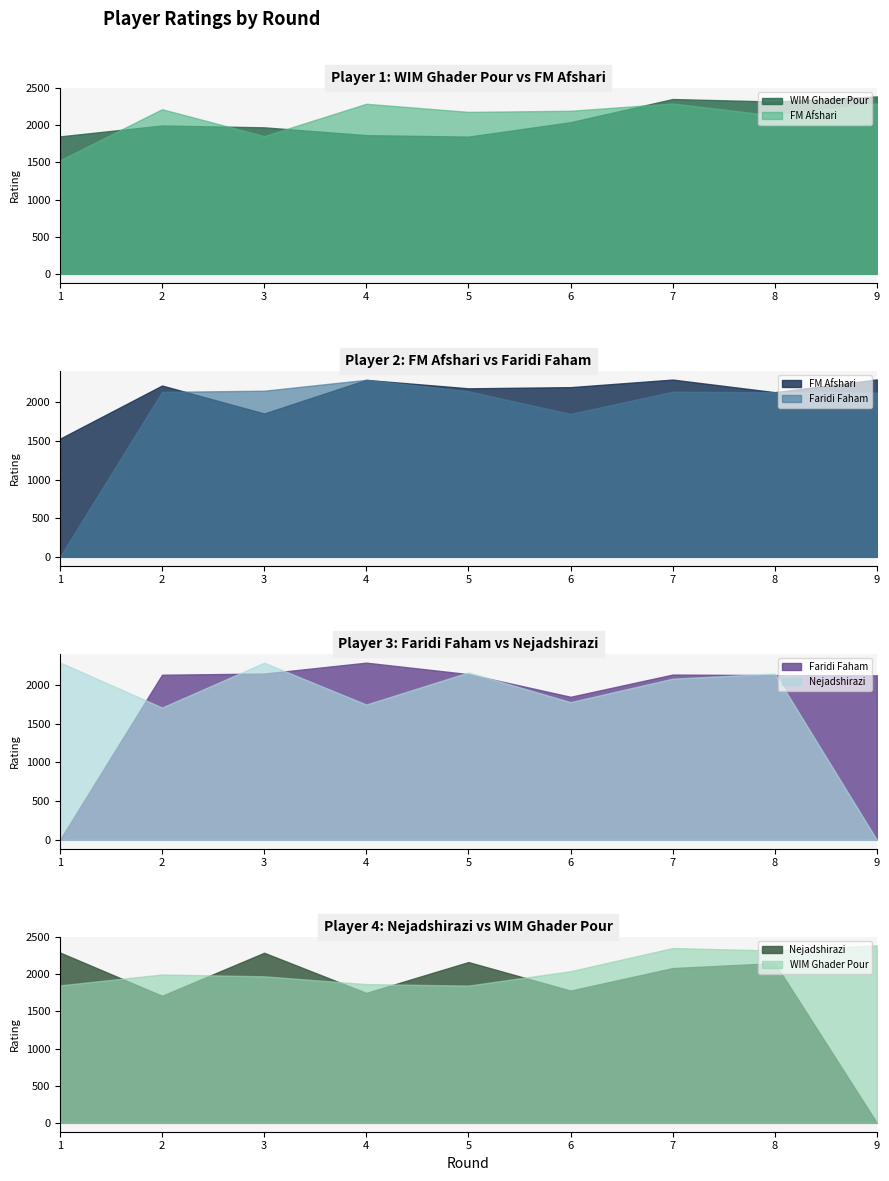

Which series has the widest spread of values?

Nejadshirazi